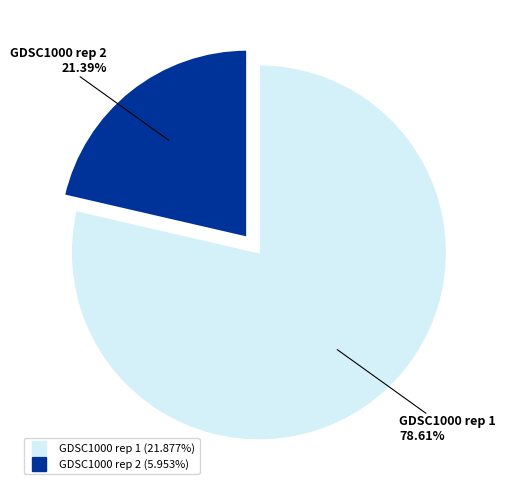

Is it true that GDSC1000 rep 1 is 84% of the pie?

False